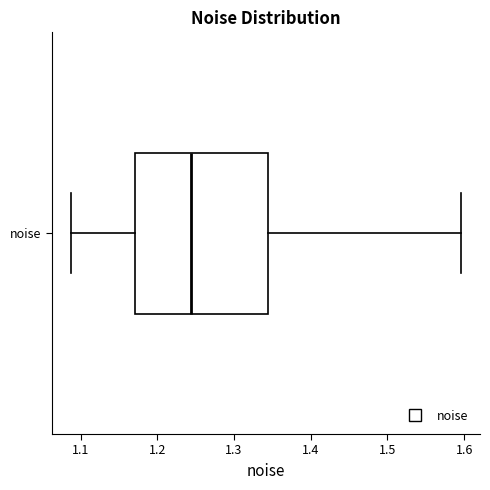

Transcribe this box plot: give where the median line is, the range the box spans, and where the two whiskers end, as read against the x-axis. The values are not printed on the chart, so give them approximately, as read against the axis.

median 1.24, box 1.17 to 1.34, whiskers 1.09 to 1.60